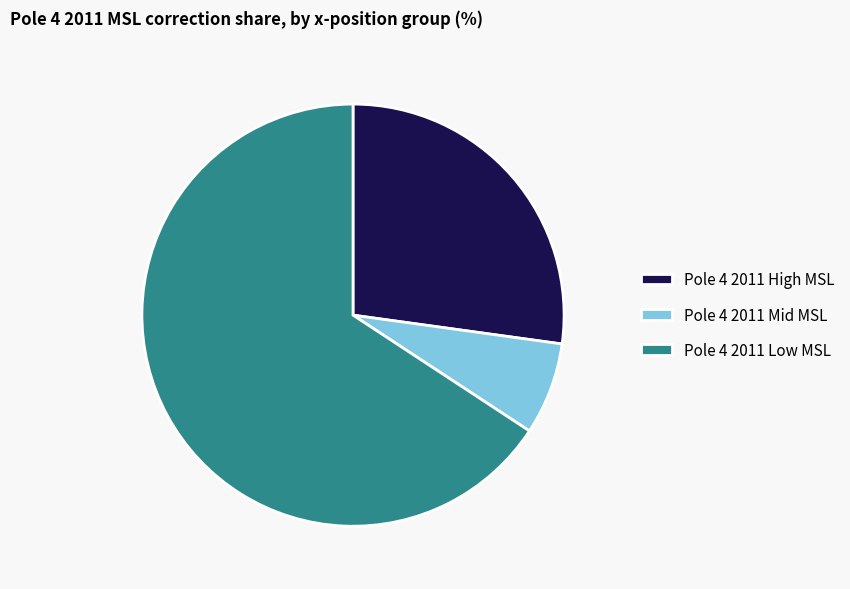

Is the sum of Pole 4 2011 Low MSL and Pole 4 2011 Mid MSL greater than half?

Yes